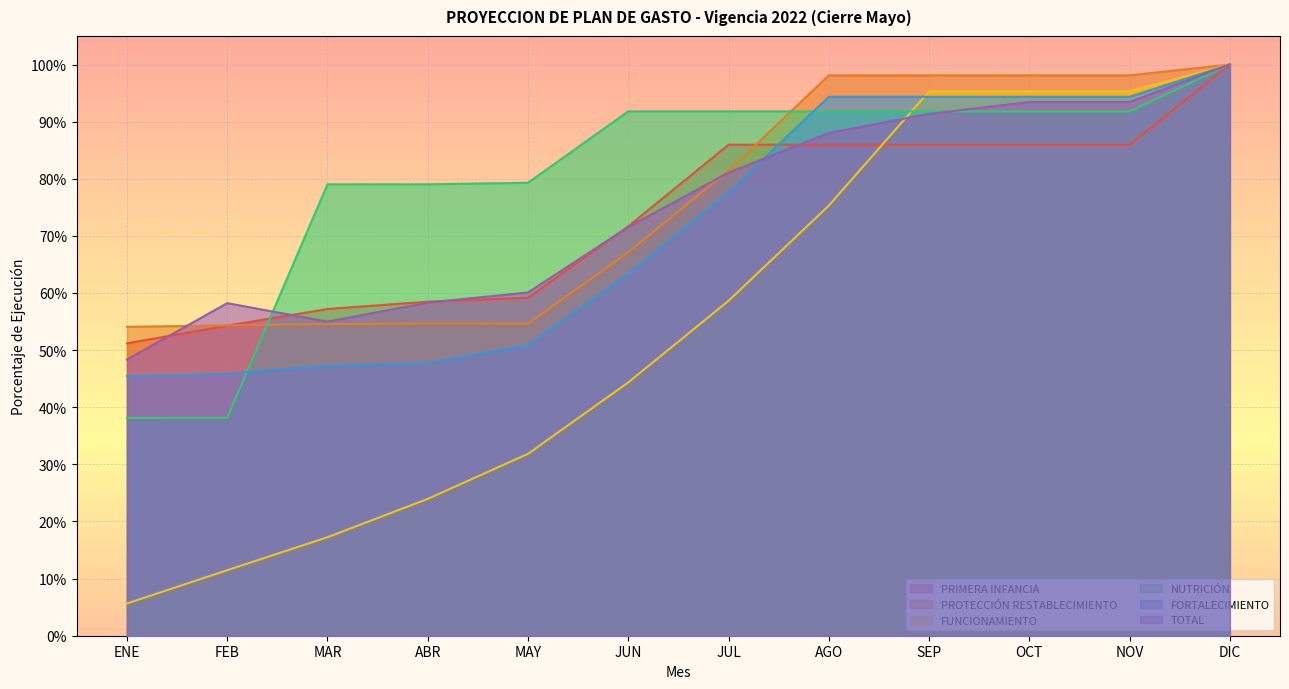

What is the sum of all PROTECCIÓN RESTABLECIMIENTO values?

9.1